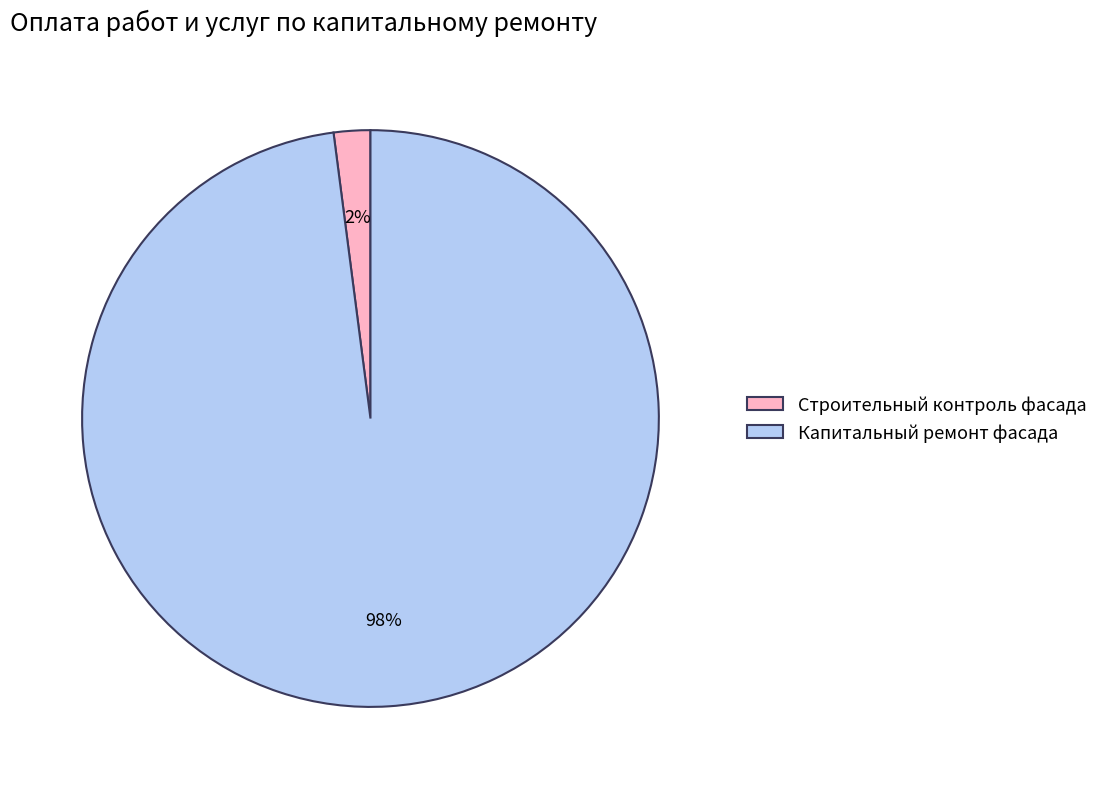

Do Капитальный ремонт фасада and Строительный контроль фасада together represent more than half of the pie?

Yes